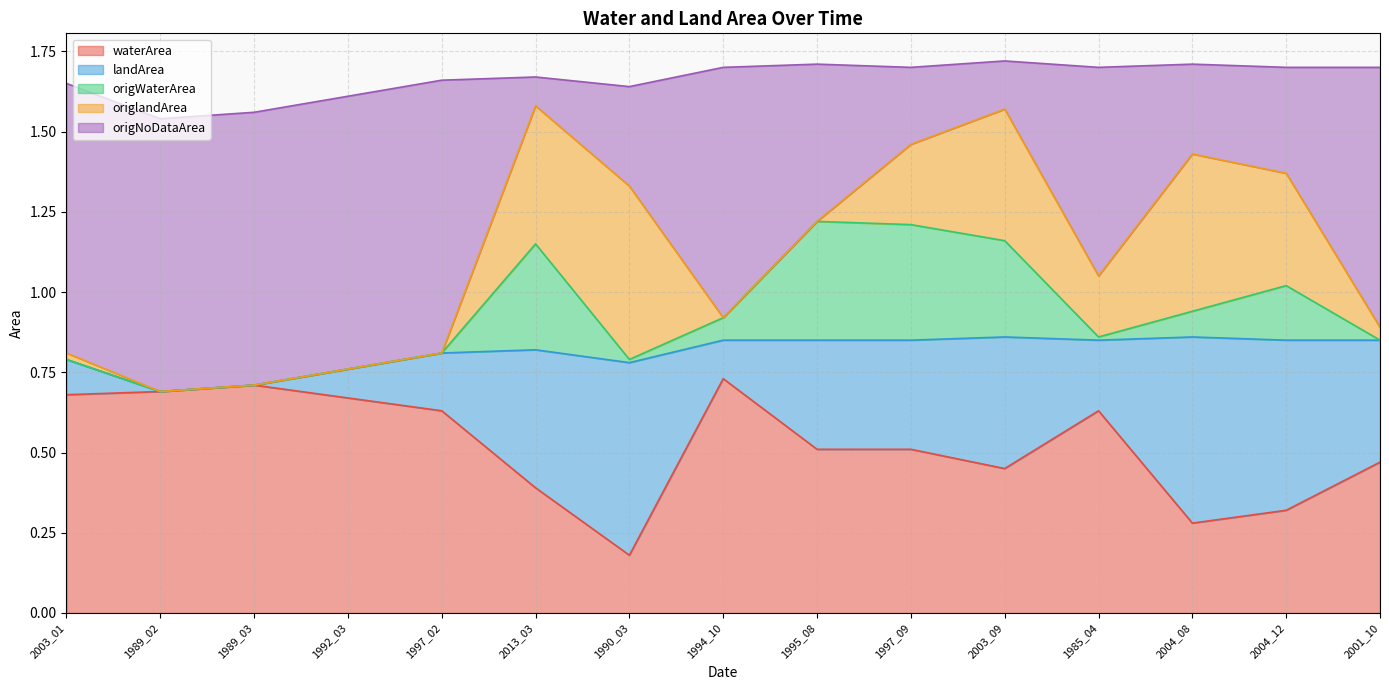

Between 2003_01 and 1995_08, which is larger?

2003_01